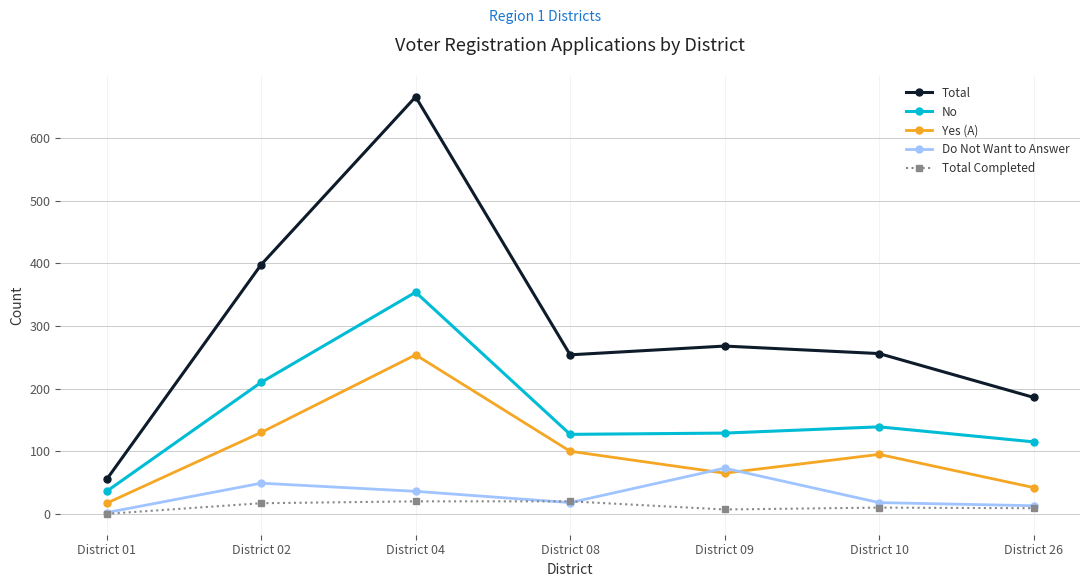

At which label does Do Not Want to Answer reach its peak?

District 09